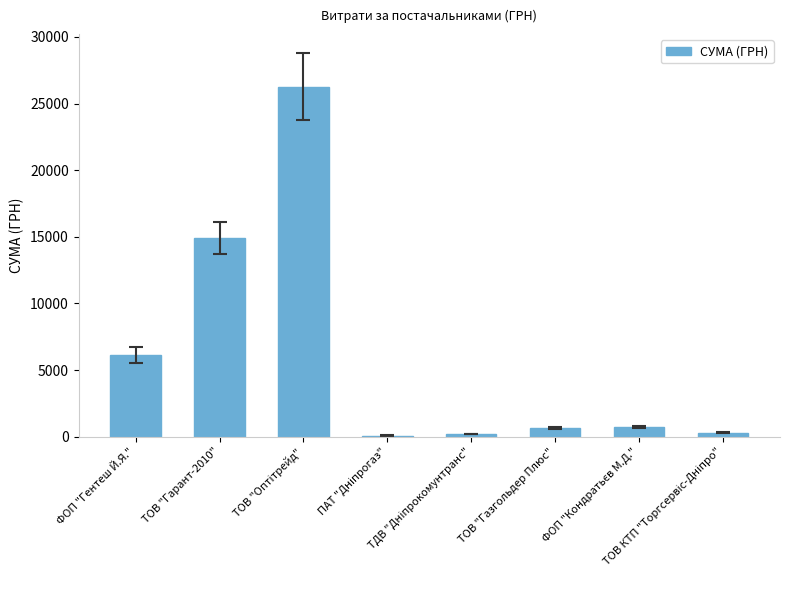

What is the maximum value shown in the chart?

26273.0